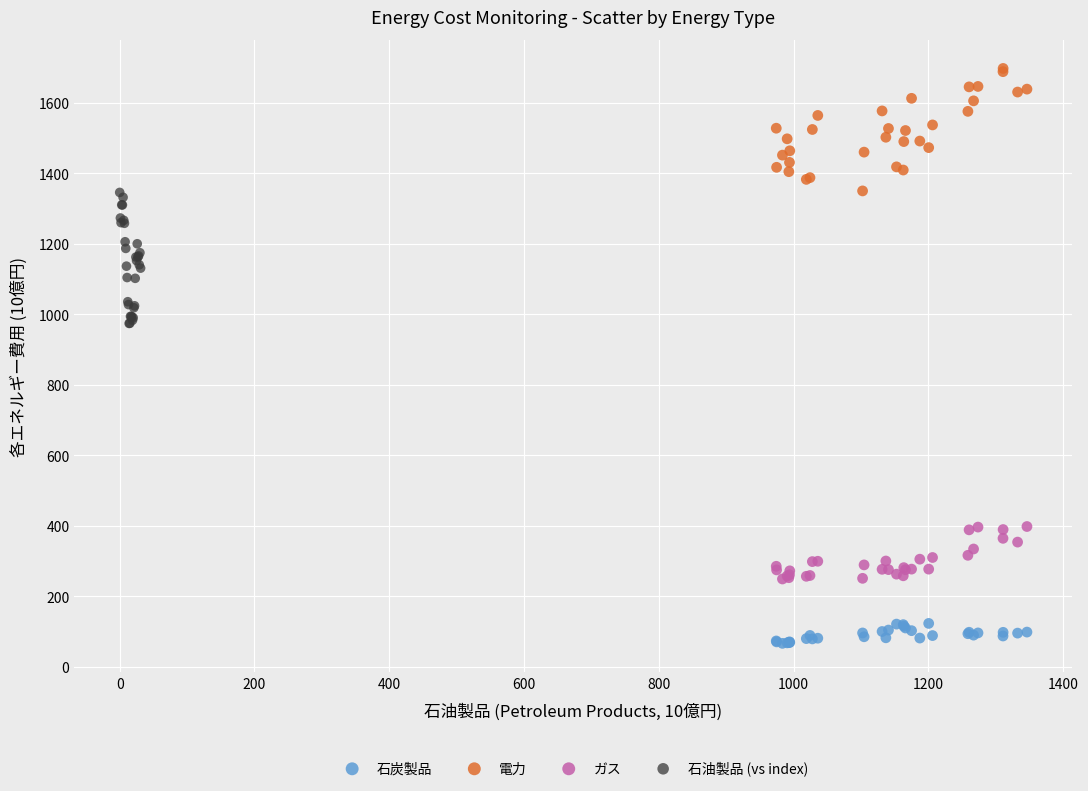

Which series contains the lowest Y value?

石炭製品